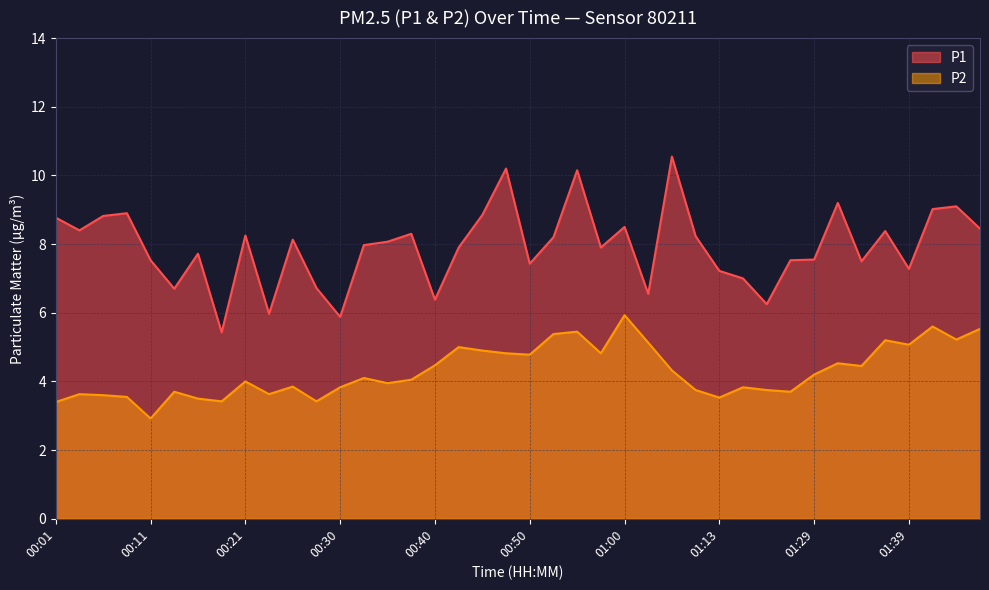

True or false: P2 has a value of 7.1 at 01:02.

False